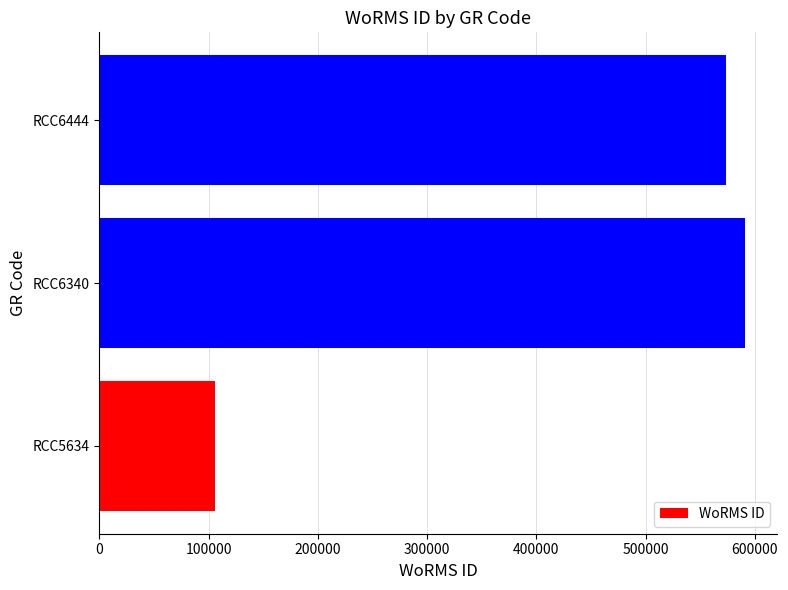

Does the chart contain any negative values?

No